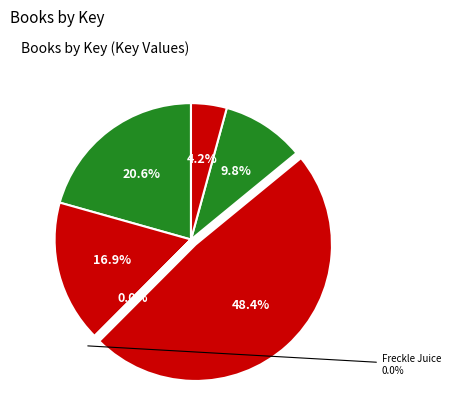

To the nearest percent, what is the combined percentage of Strega Nona's Magic Lessons and Heidi Heckelbeck Has a Secret?

27%